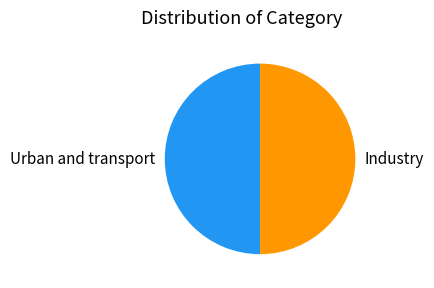

Approximately how many times larger is the value at Industry compared to Urban and transport?

1.0